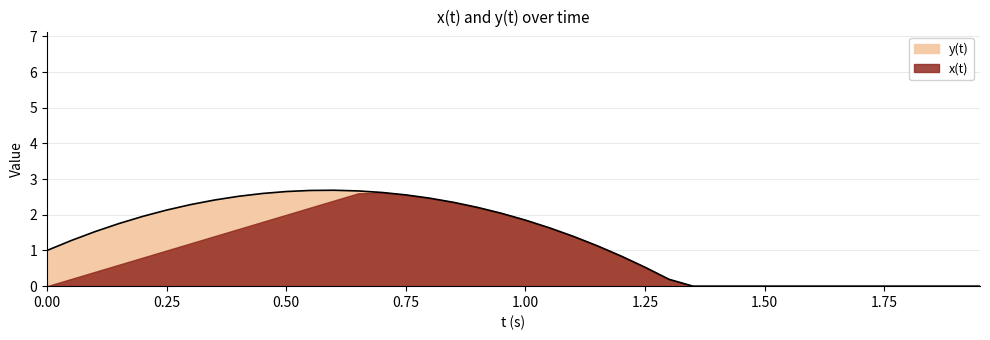

Which category has the highest value across all series?

0.6